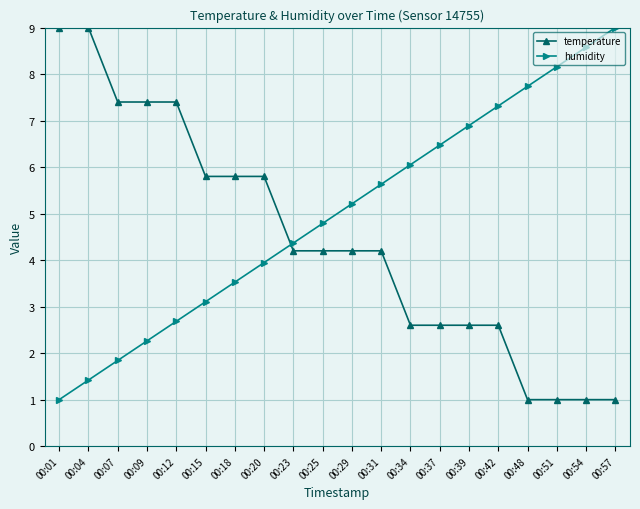

At how many categories does at least one series exceed 3?

20